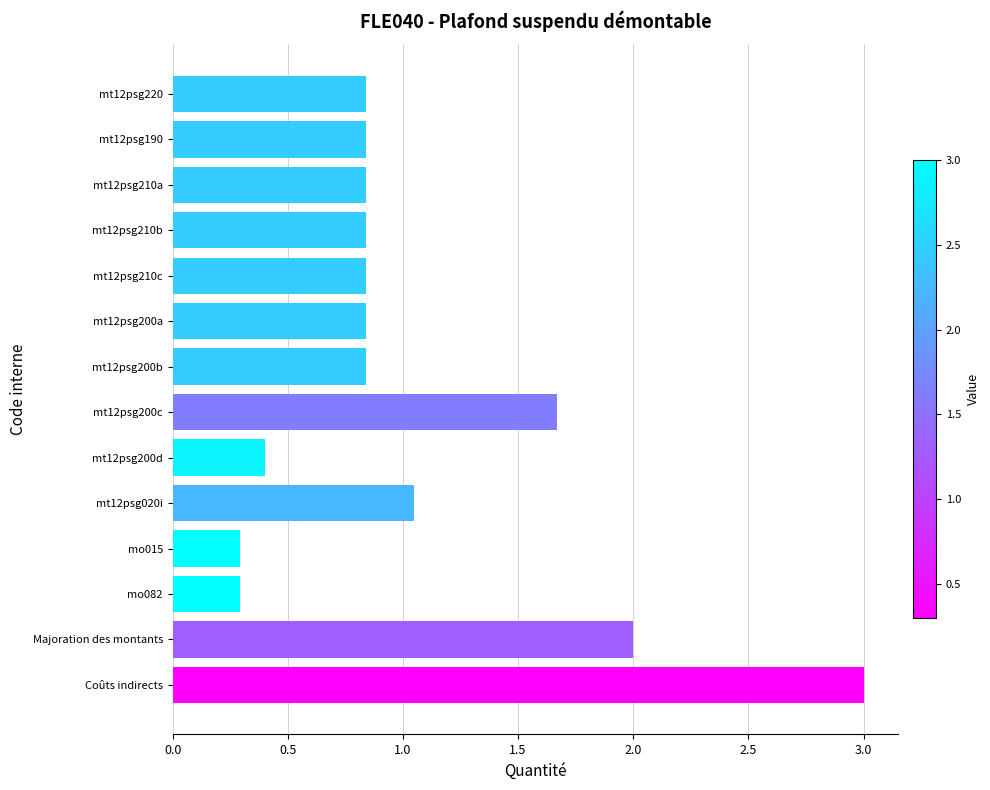

At which category does the chart reach its peak across all series?

Coûts indirects